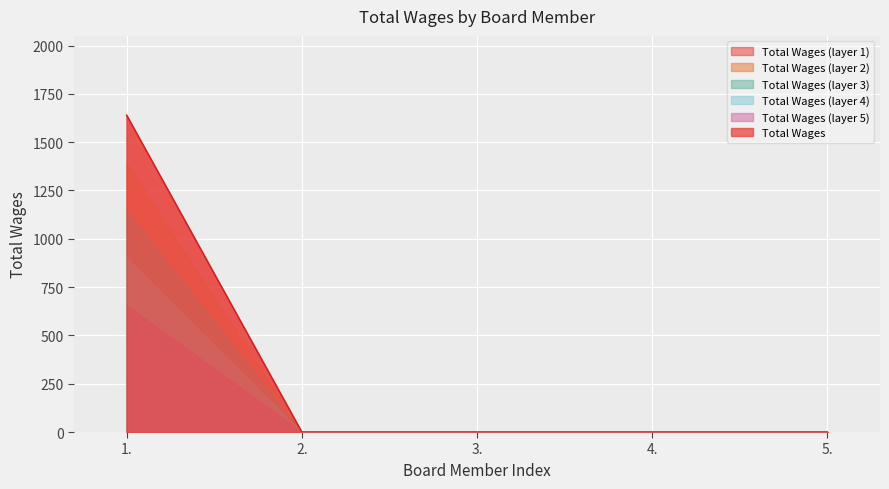

How many categories are shown in the chart?

5